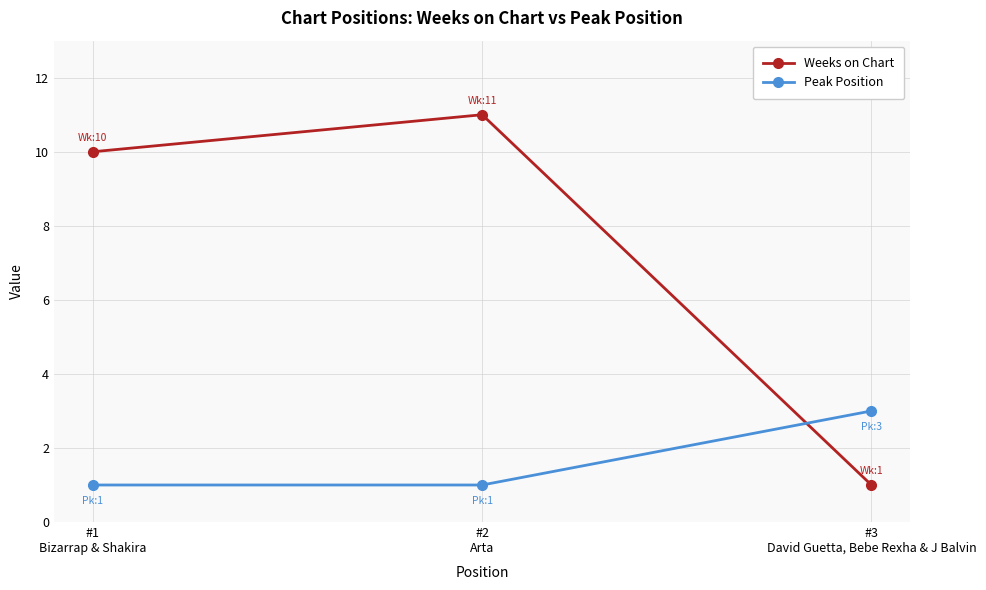

What is the value of the Weeks on Chart point at the 1st from the left?

10